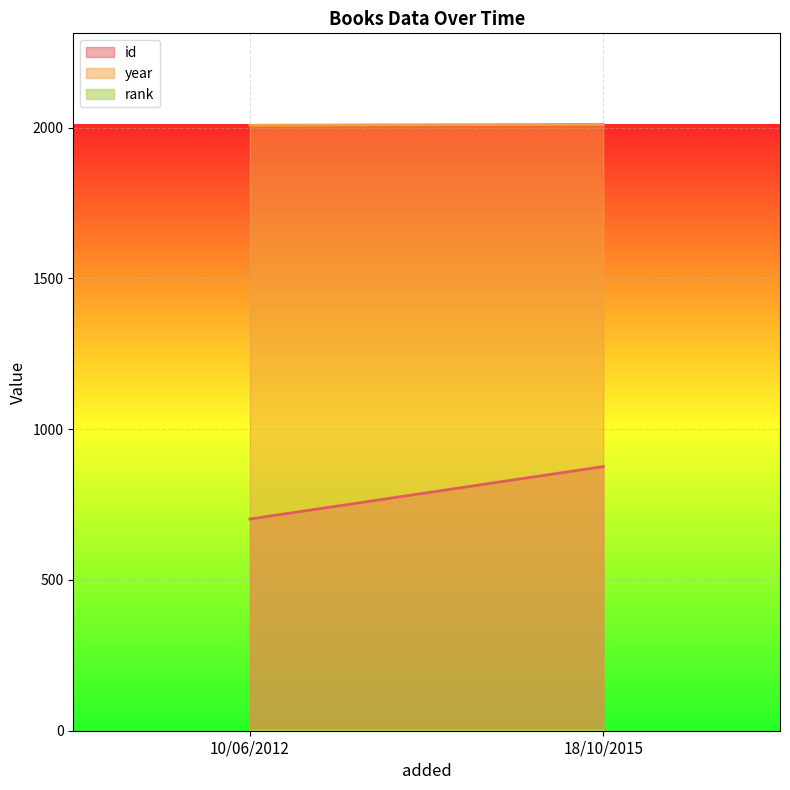

The value of year at 18/10/2015 is 2011. True or false?

True